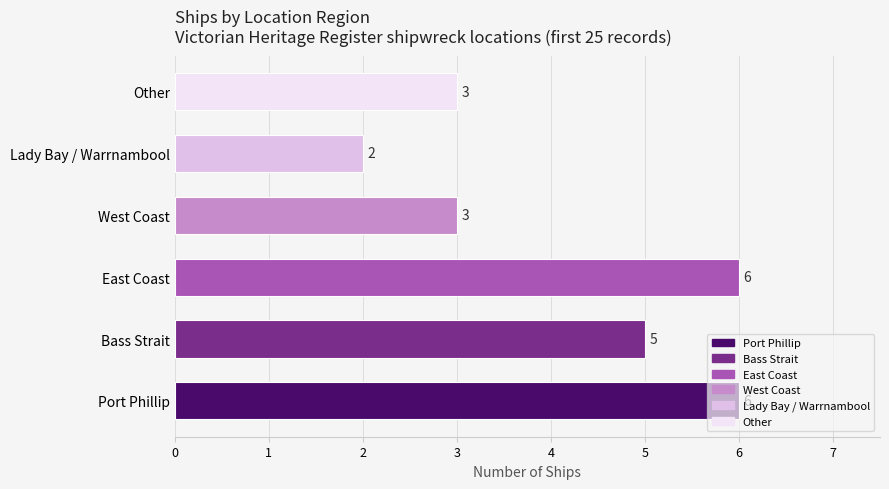

Between Other and Bass Strait, which is larger?

Bass Strait